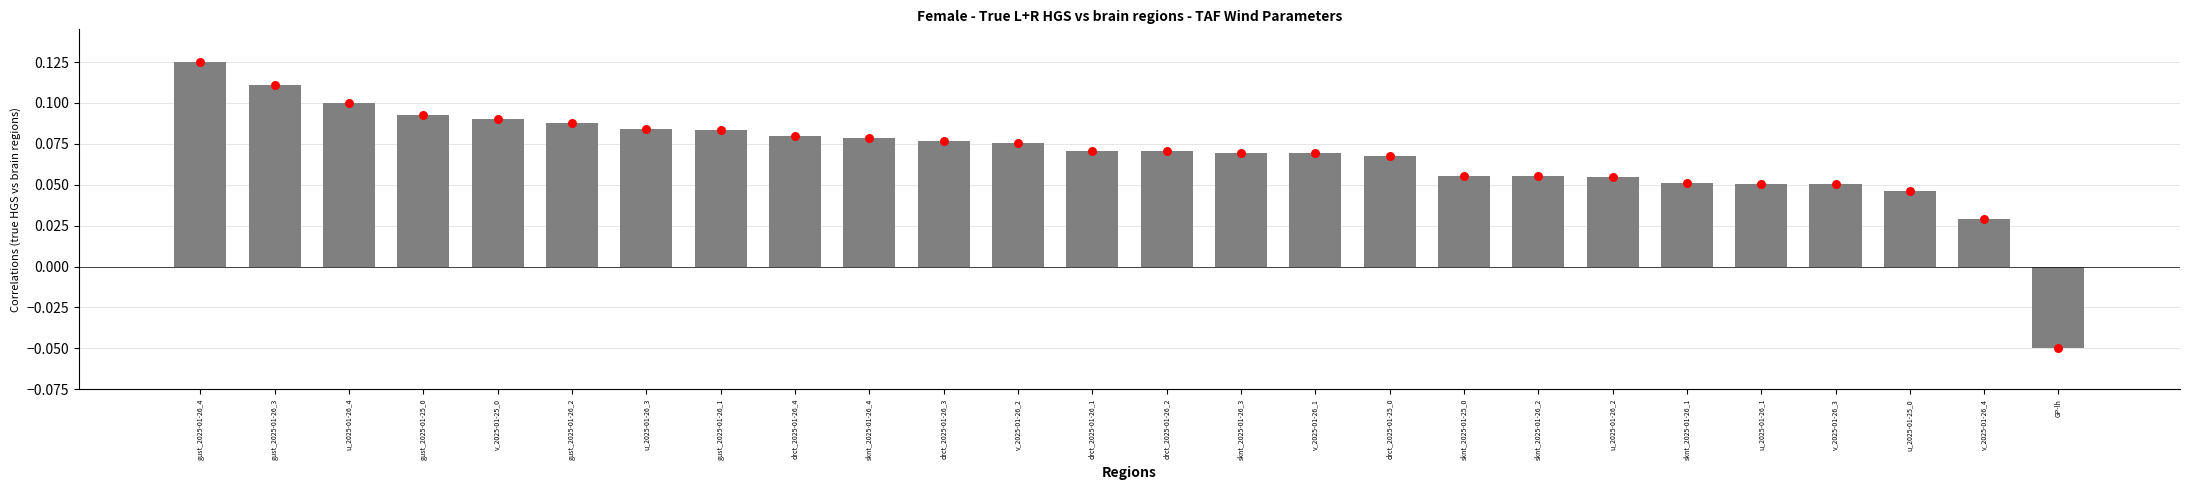

Which series has the largest total across all categories?

bar values